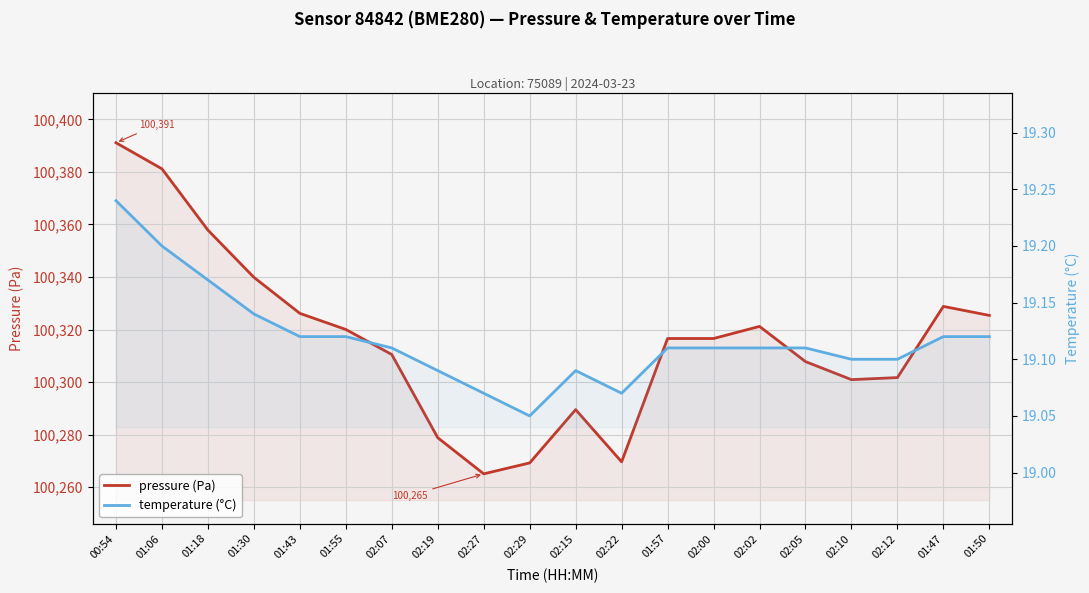

True or false: temperature (°C) and pressure (Pa) intersect in this chart.

False